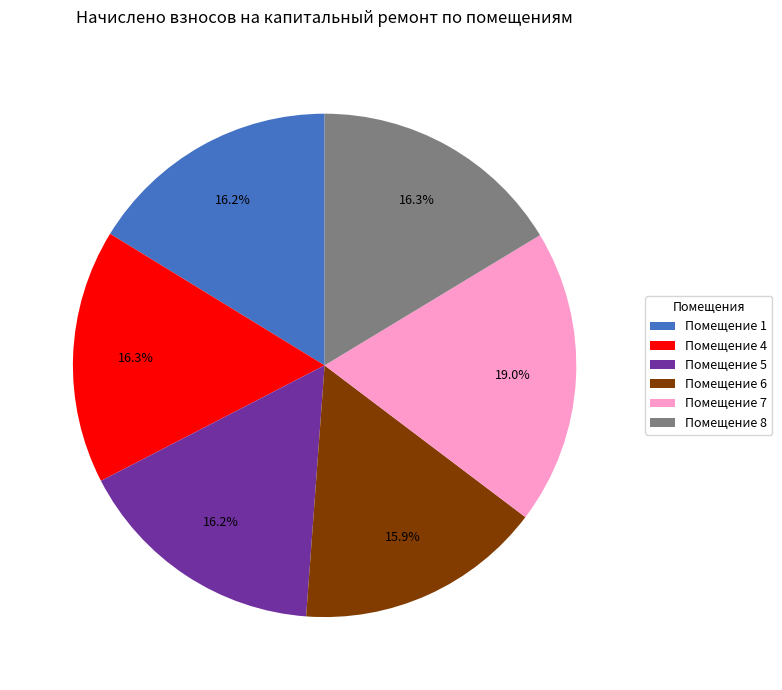

What is the ratio of the value at Помещение 1 to the value at Помещение 6?

1.0